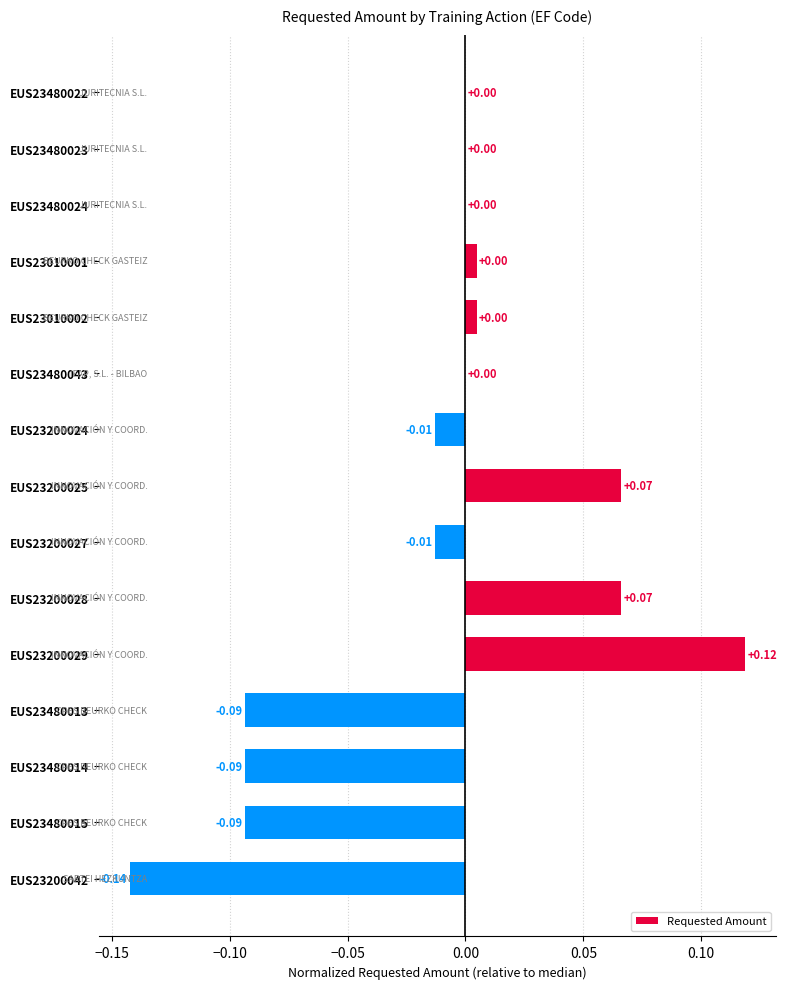

Between EUS23480014 and EUS23480023, which is larger?

EUS23480023